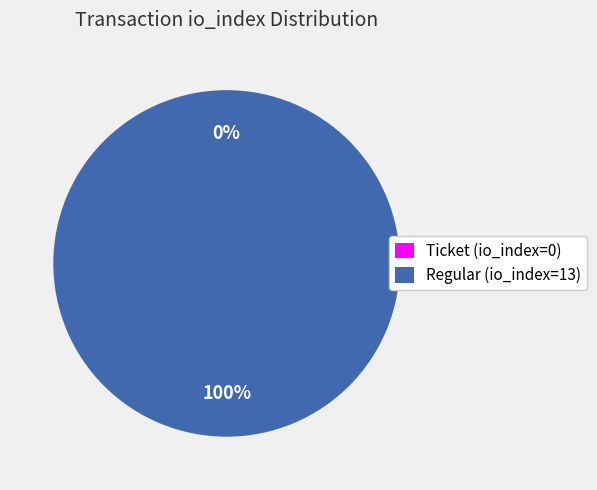

Do Ticket (io_index=0) and Regular (io_index=13) together represent more than half of the pie?

Yes